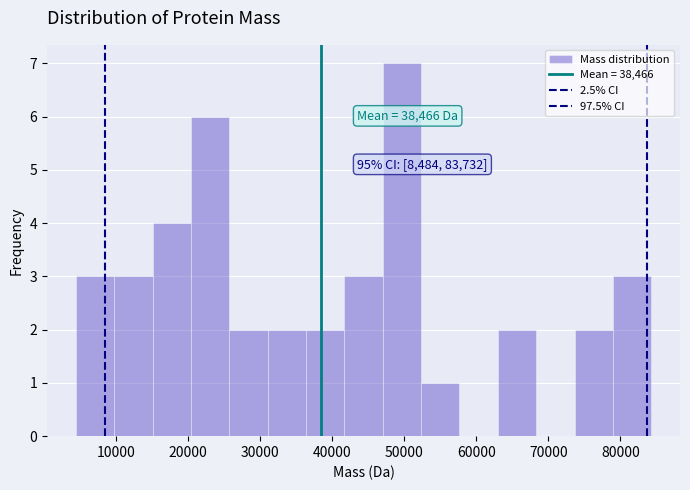

Which range on the x-axis has the tallest bar?

47000 to 52000